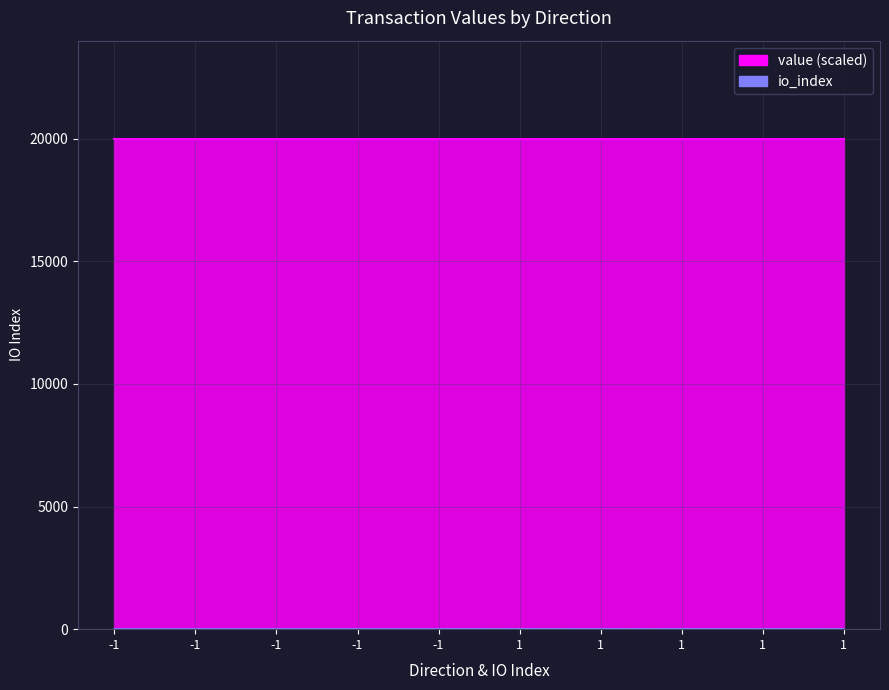

What is the average value?

1